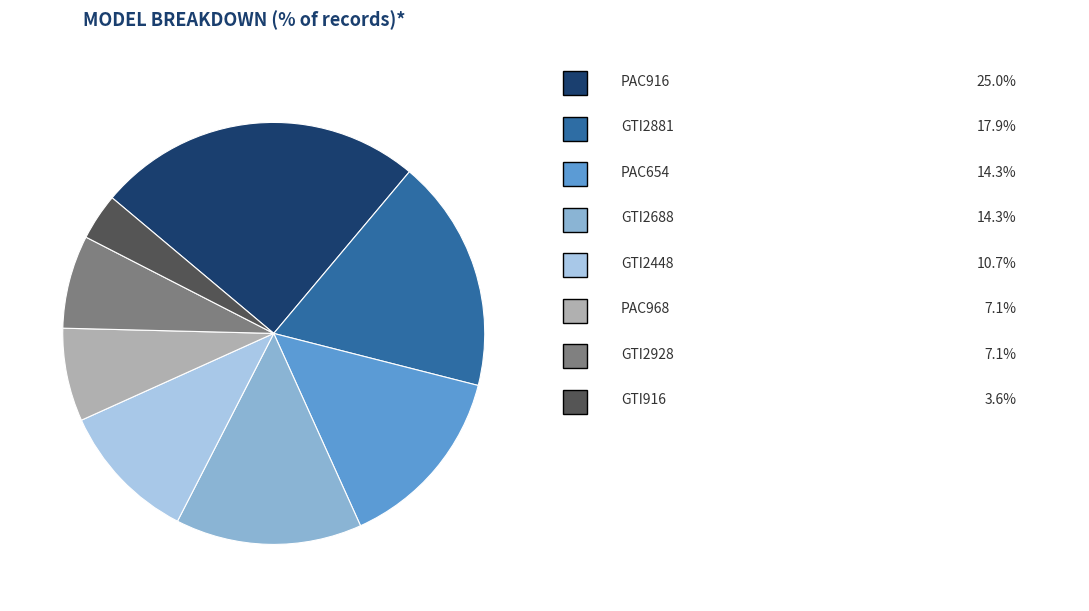

Does any single category account for the majority?

No